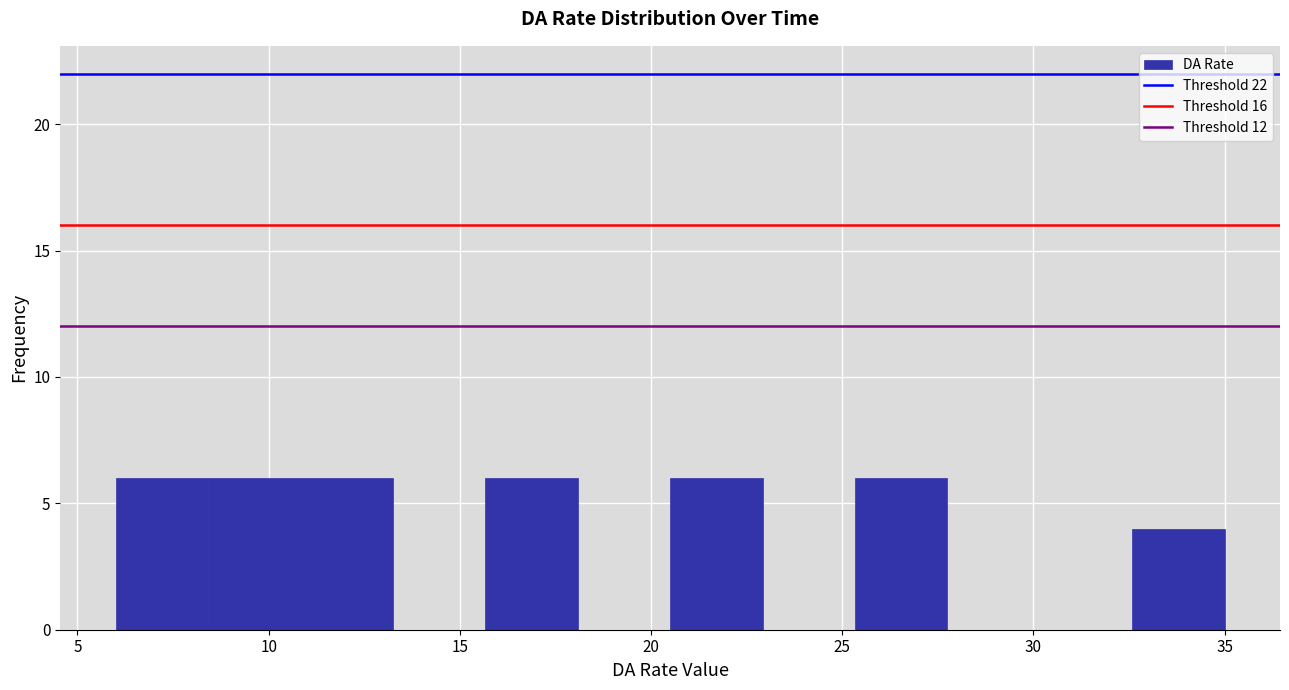

Reading left to right, list every bar in this chart as the range it spans on the x-axis followed by its height. Neither the bar edges nor the heights are printed on the chart, so give them approximately, as read against the axes.

6.0 to 8.5: 6
8.5 to 11.0: 6
11.0 to 13.5: 6
13.5 to 15.5: 0
15.5 to 18.0: 6
18.0 to 20.5: 0
20.5 to 23.0: 6
23.0 to 25.5: 0
25.5 to 28.0: 6
28.0 to 30.0: 0
30.0 to 32.5: 0
32.5 to 35.0: 4